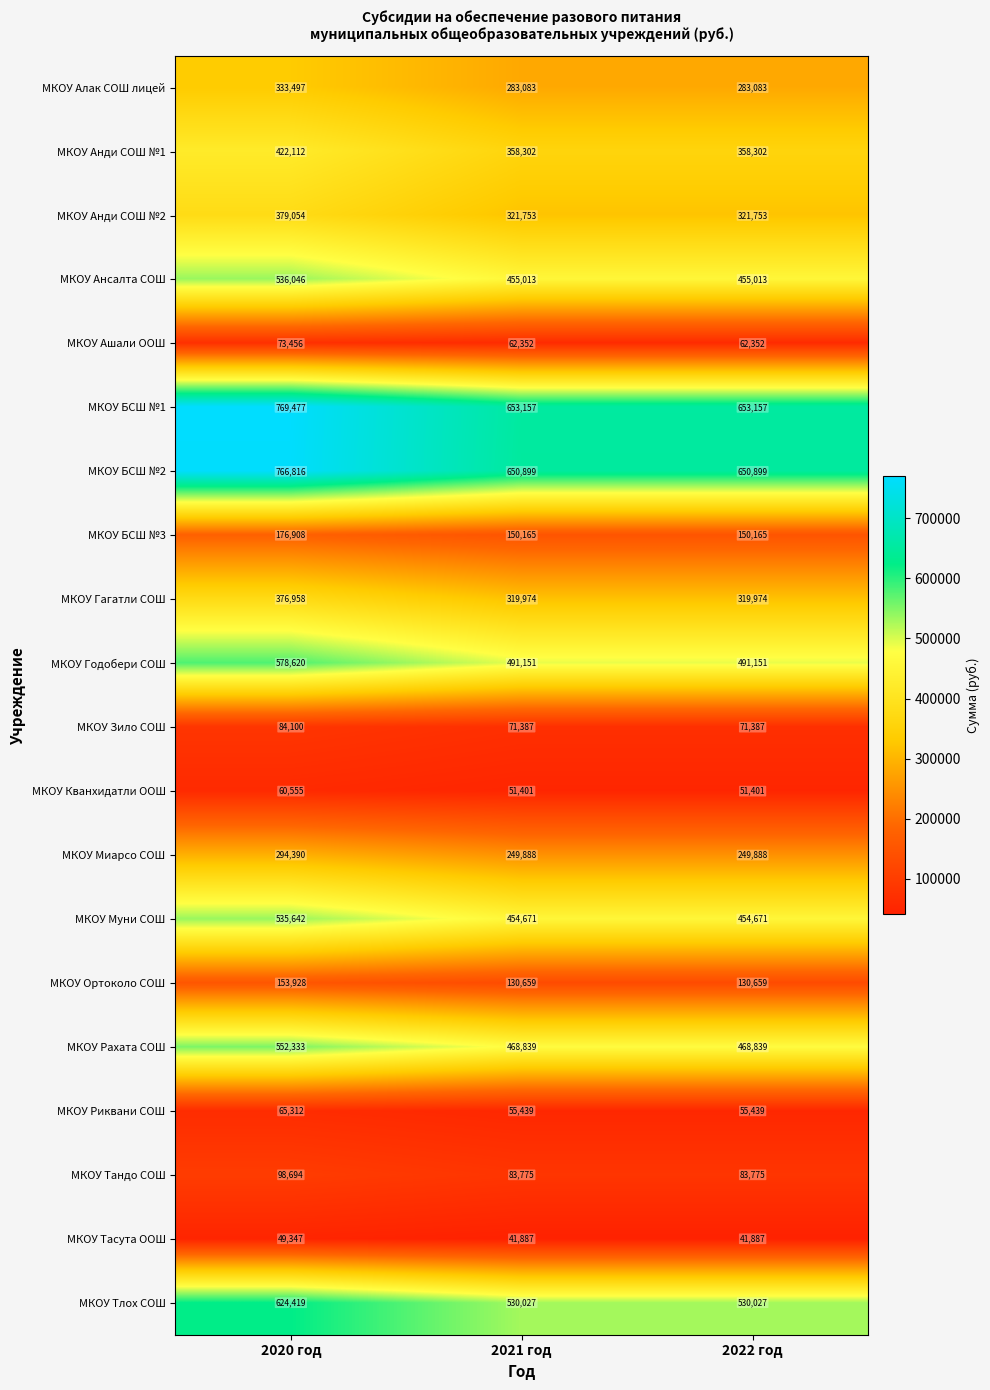

True or false: МКОУ Зило СОШ has a value of 28767 at 2020 год.

False